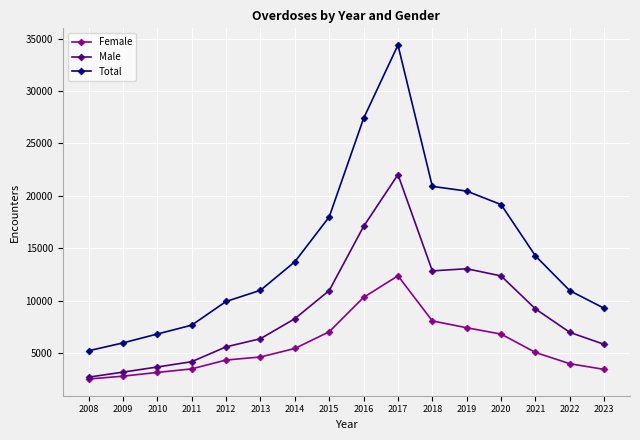

What is the value of the Total point at the 2nd from the left?

5962